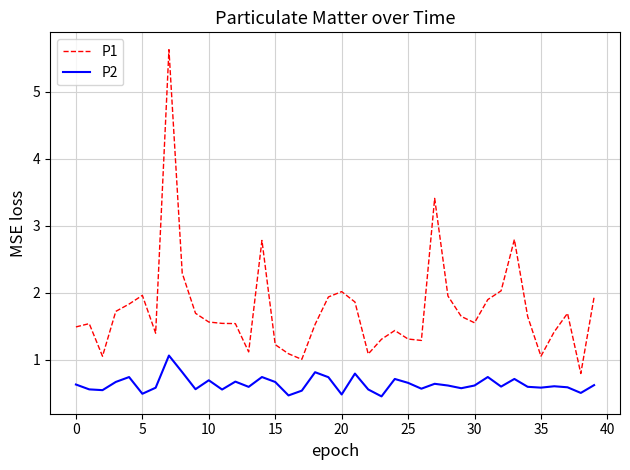

Rank the series by their maximum value, from lowest to highest.

P2, P1